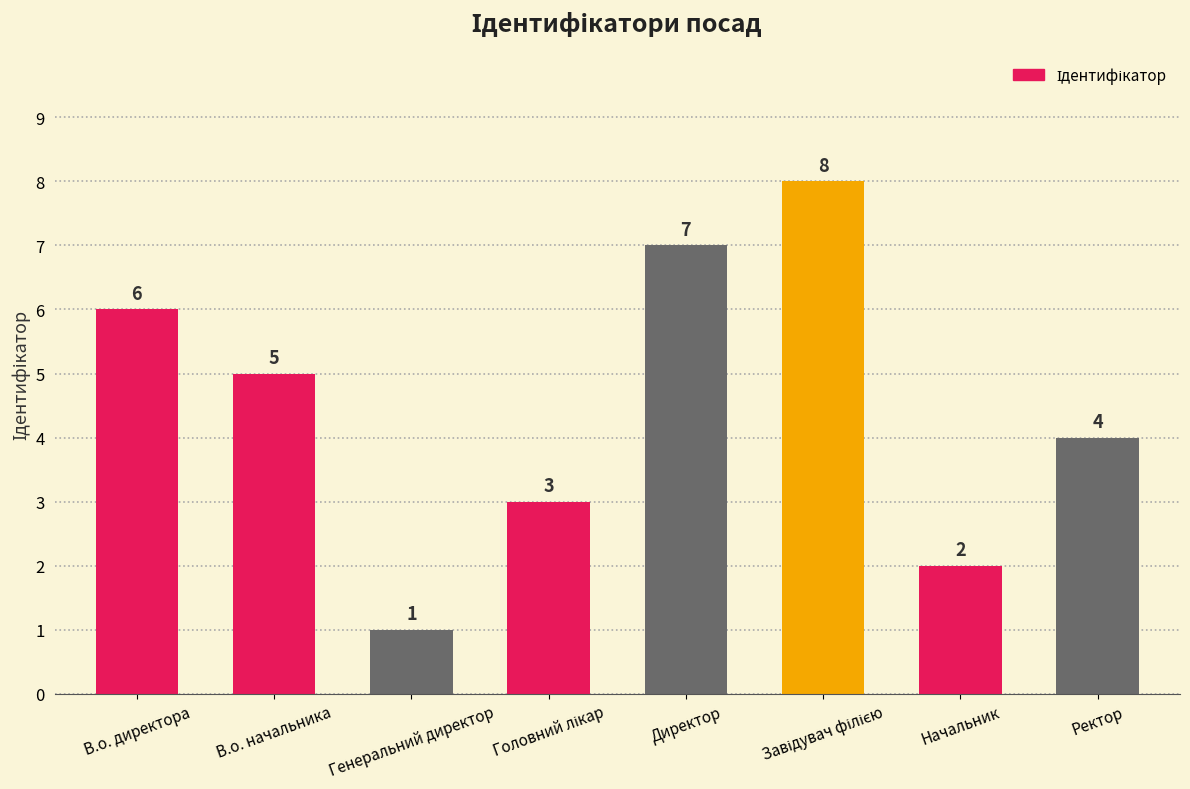

Are the bars horizontal?

No